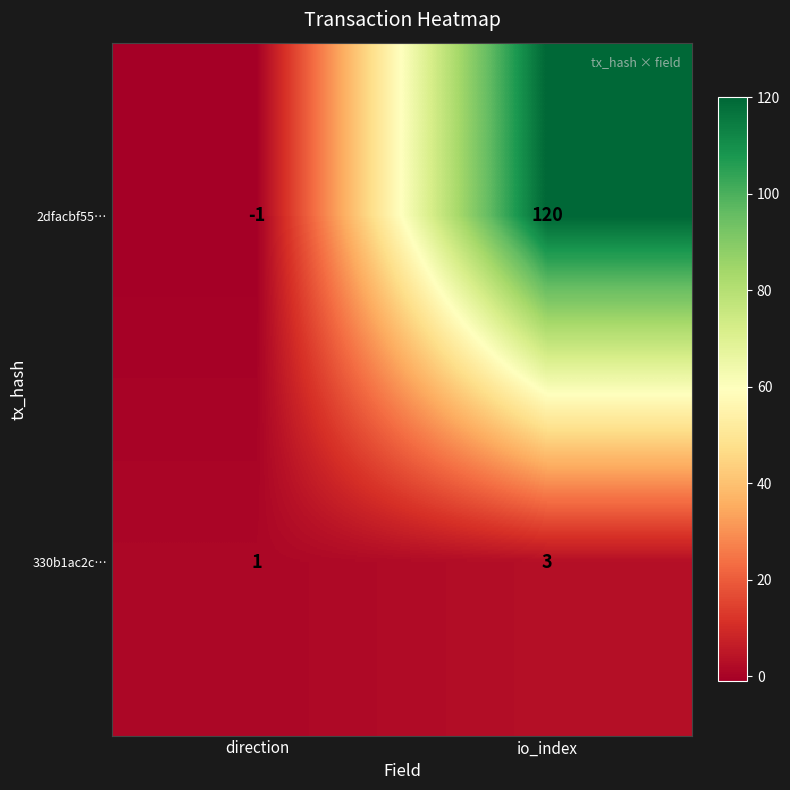

Rank the series by their maximum value, from highest to lowest.

2dfacbf55…, 330b1ac2c…